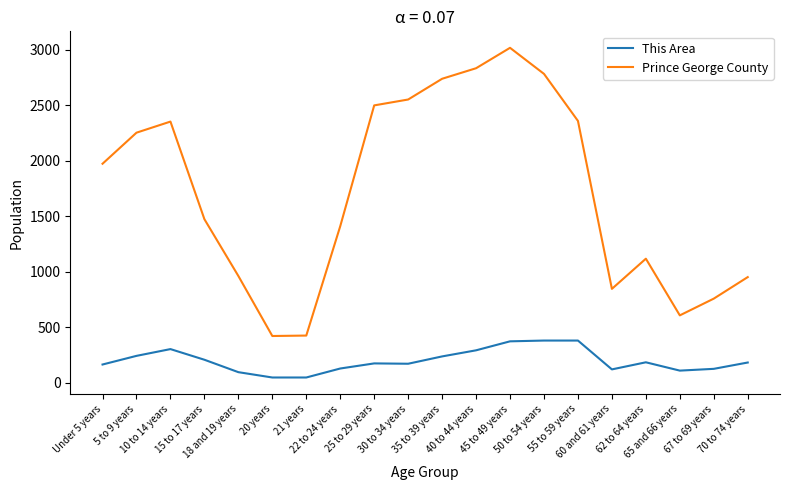

Which series has the largest range (max minus min)?

Prince George County